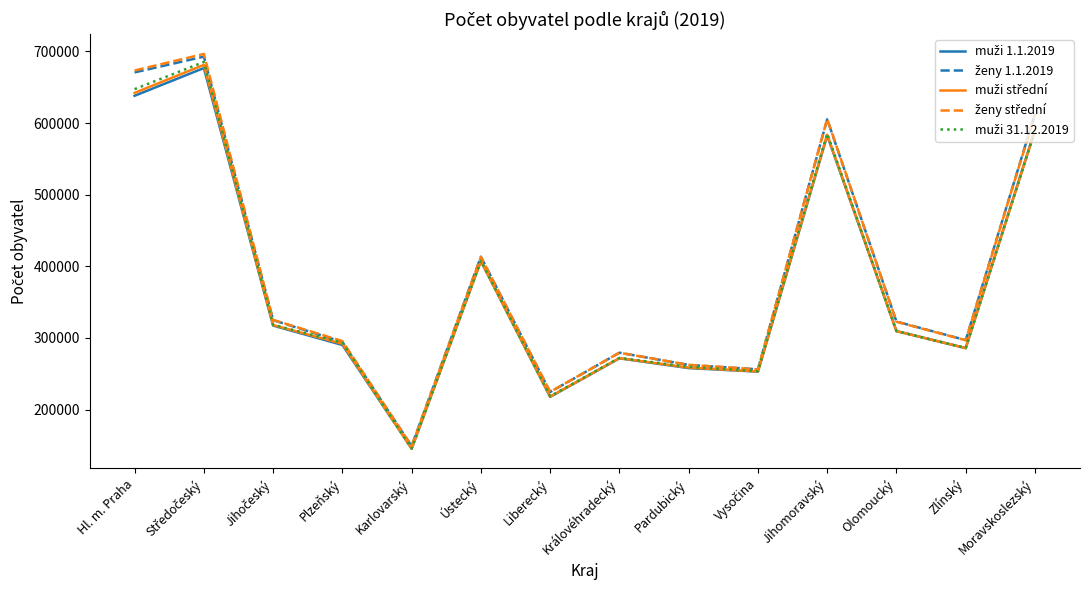

What is the spread (max minus min) of values at Plzeňský?

5397